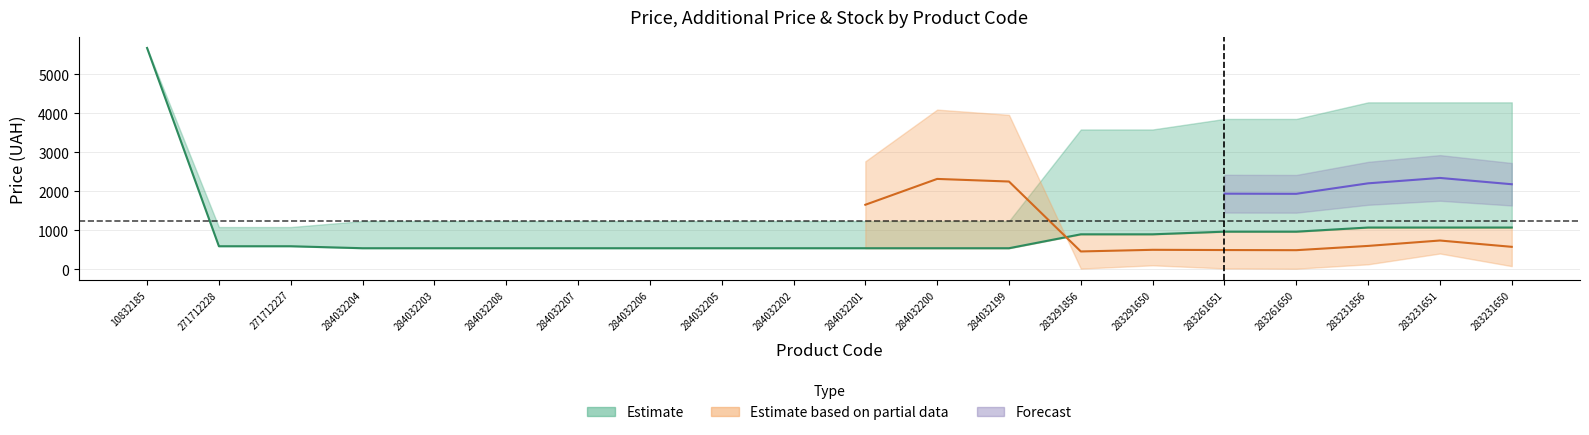

What is the label of the 4th point from the right?

283261650